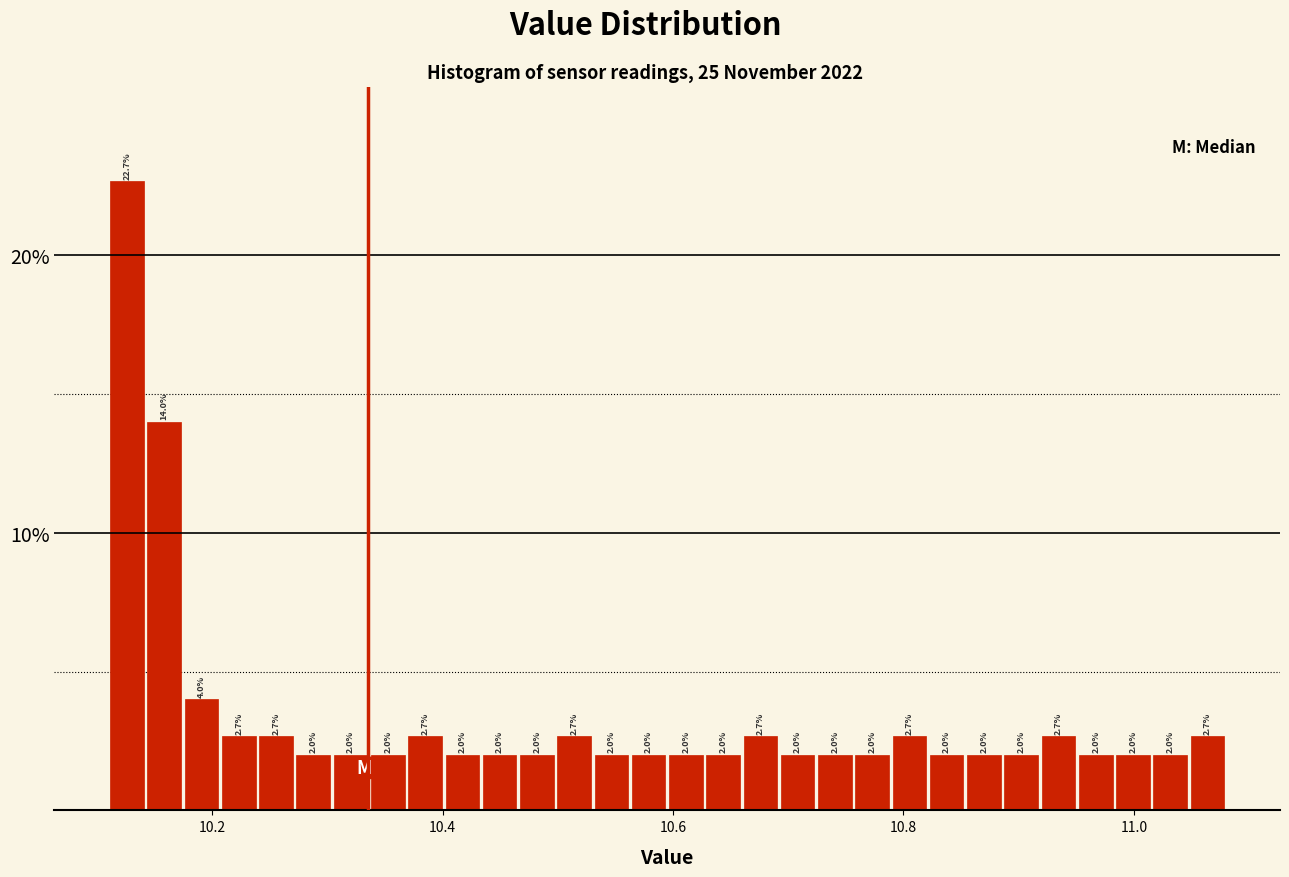

Around what value on the x-axis is the tallest bar? Give the approximate position of its centre, as read against the axis.

10.12